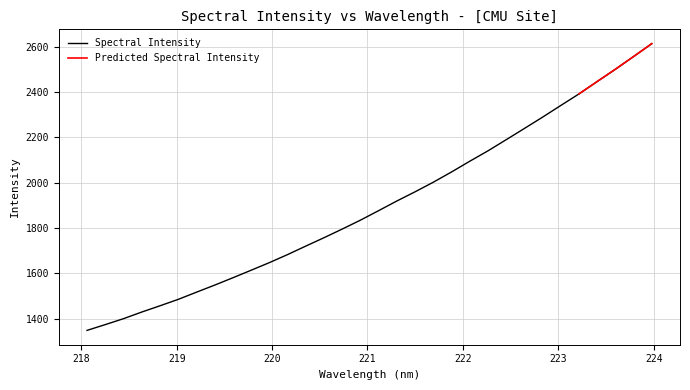

What is the difference between the values at 220.3533 and 222.6447?

519.2